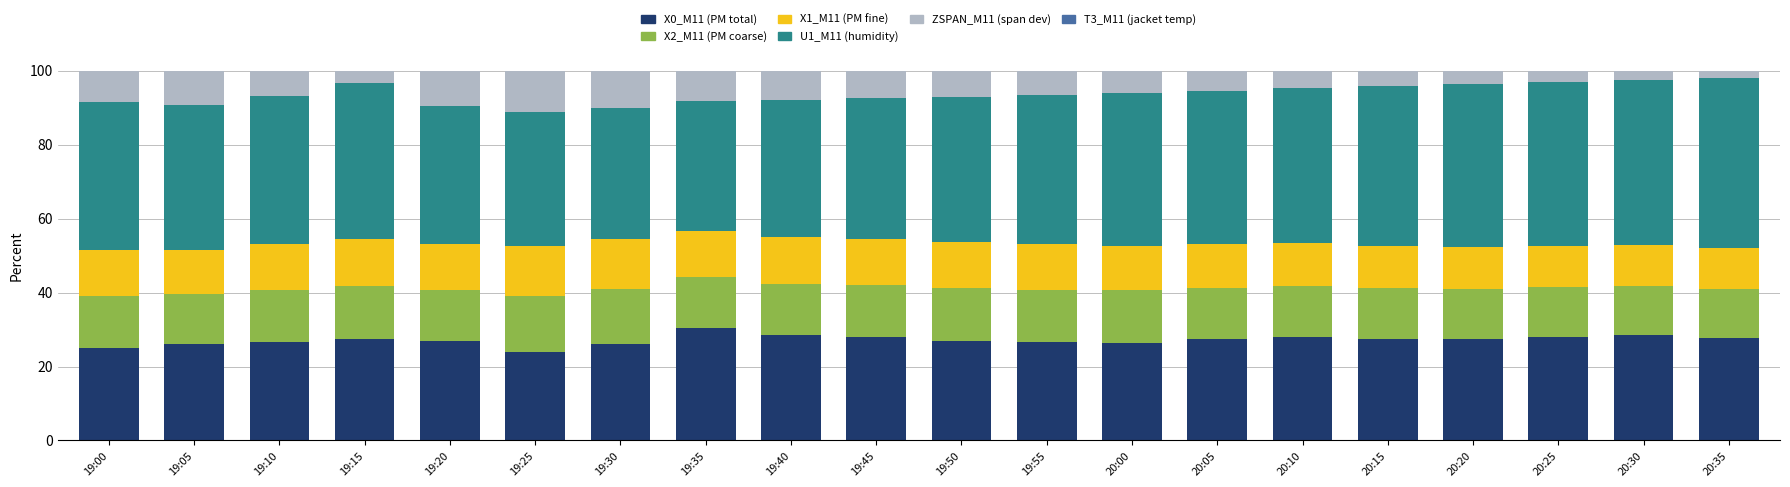

What is the total value across all series at 20:30?

100.0